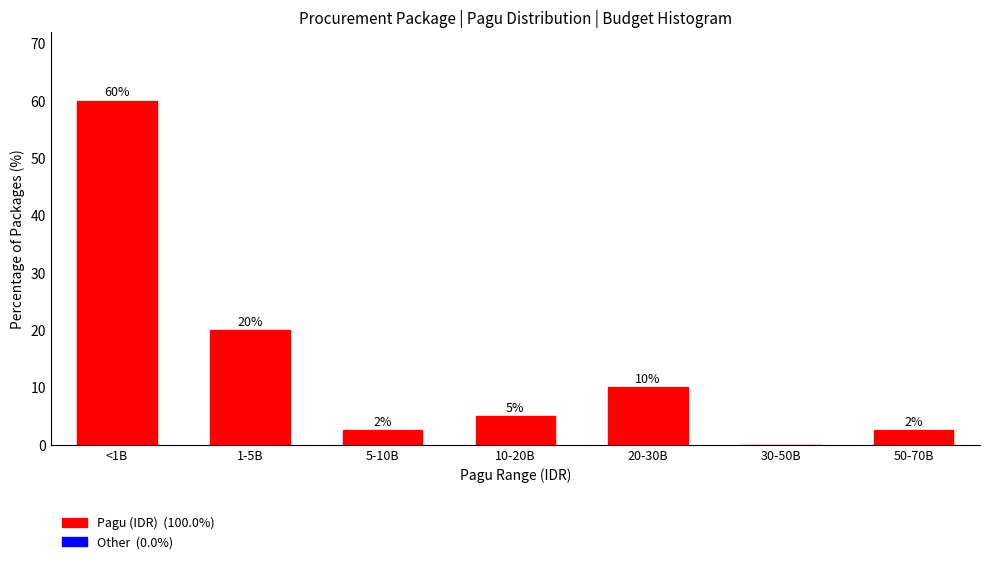

What is the maximum value shown in the chart?

60.0